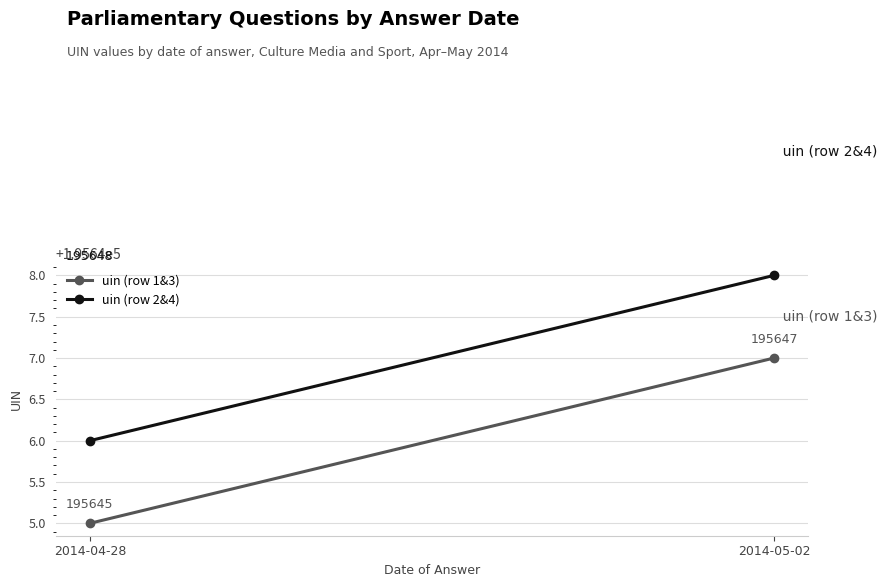

What is the value of the uin (row 2&4) point at the 1st from the left?

195646